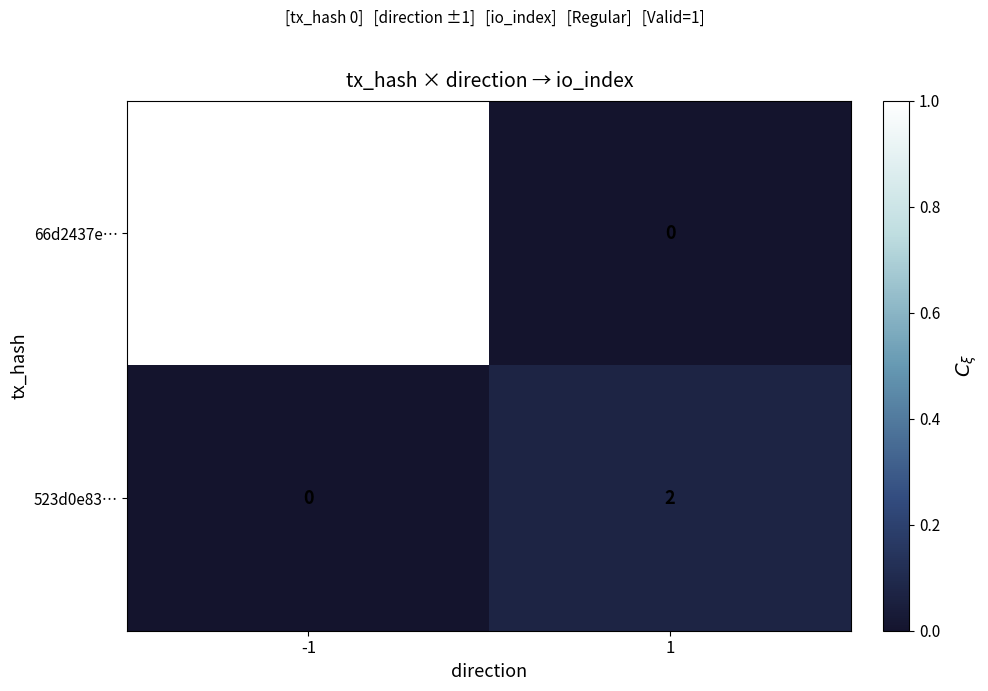

What is the maximum value shown in the chart?

28